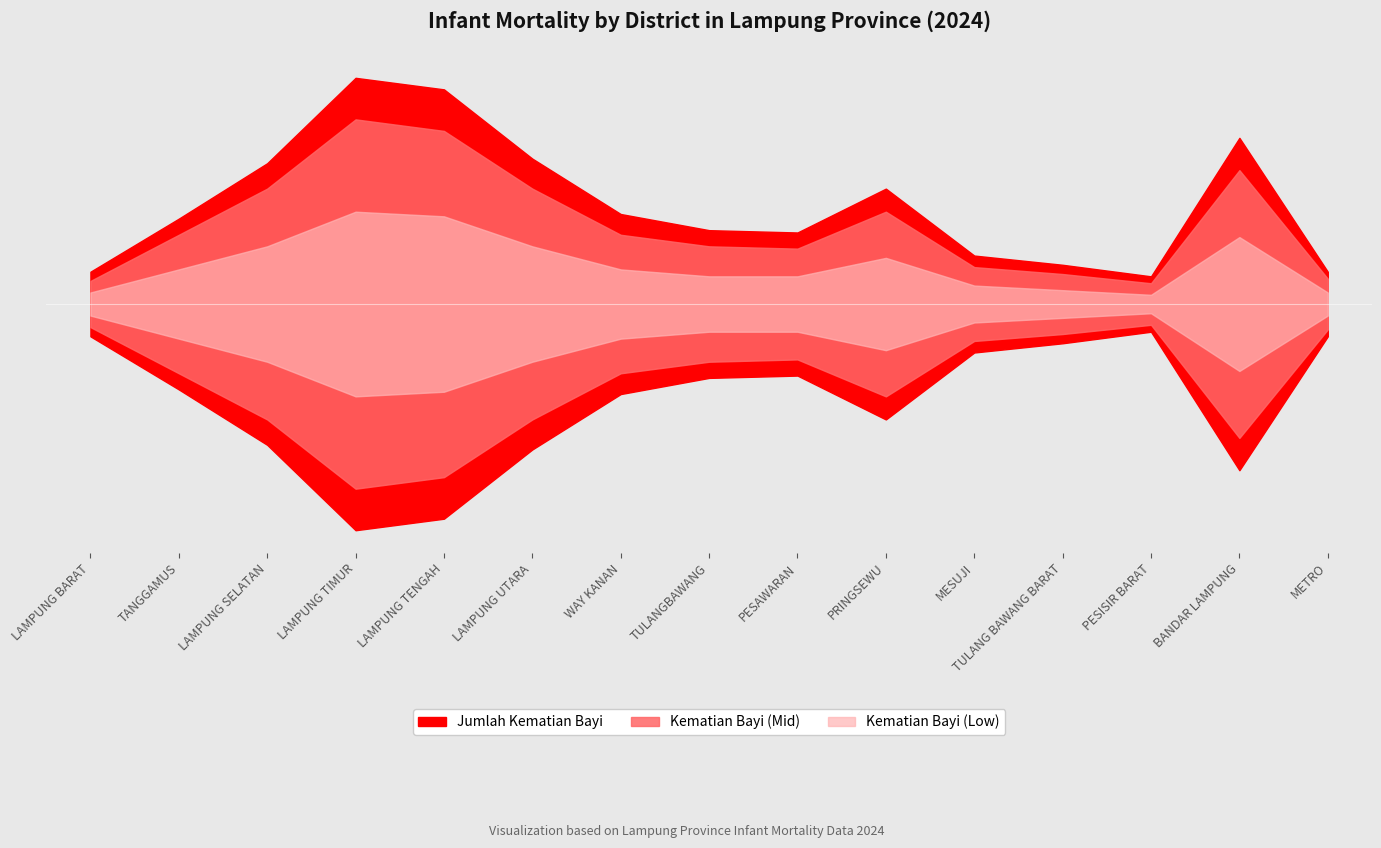

What position from the right is MESUJI?

5